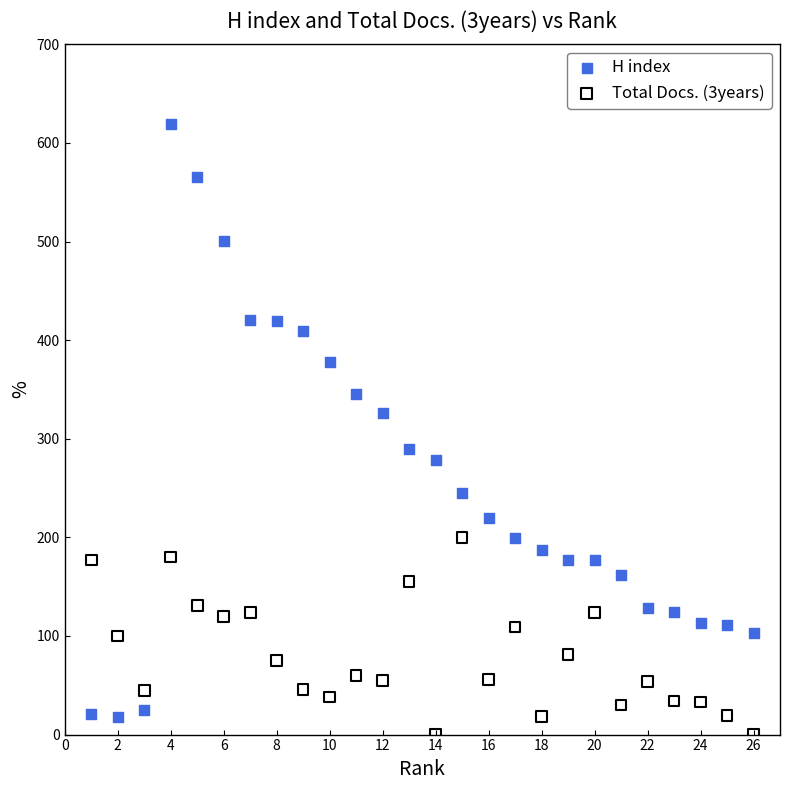

In the H index series, what Y value is closest to 318?

326